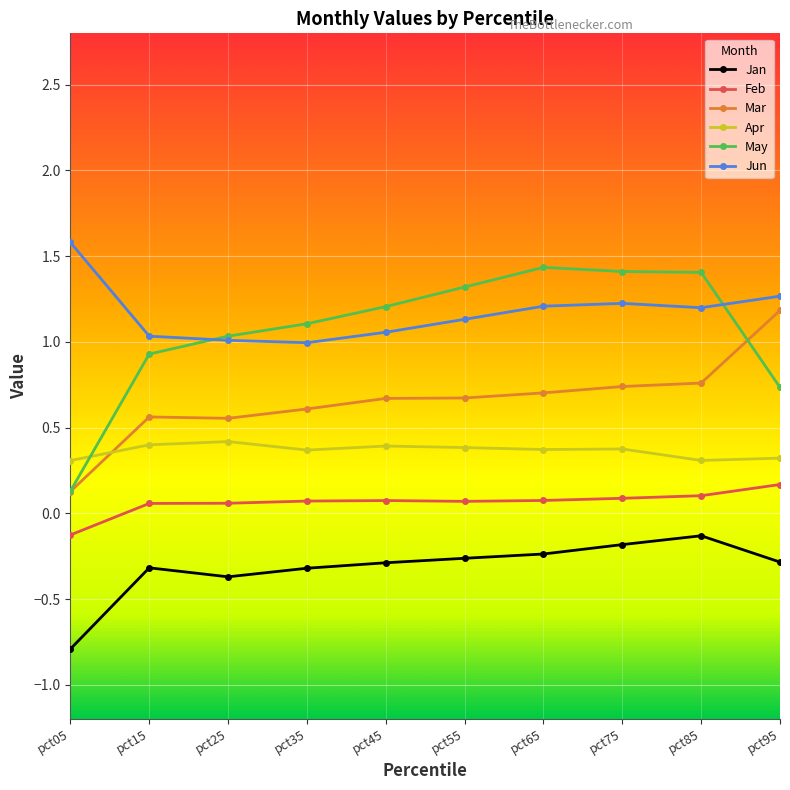

Count the number of data series in this chart.

6